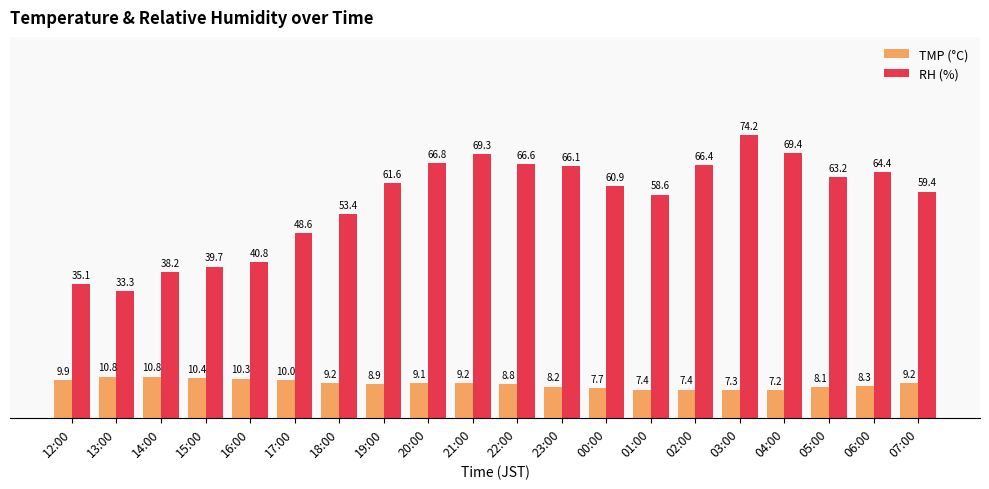

What position from the left is 16:00?

5